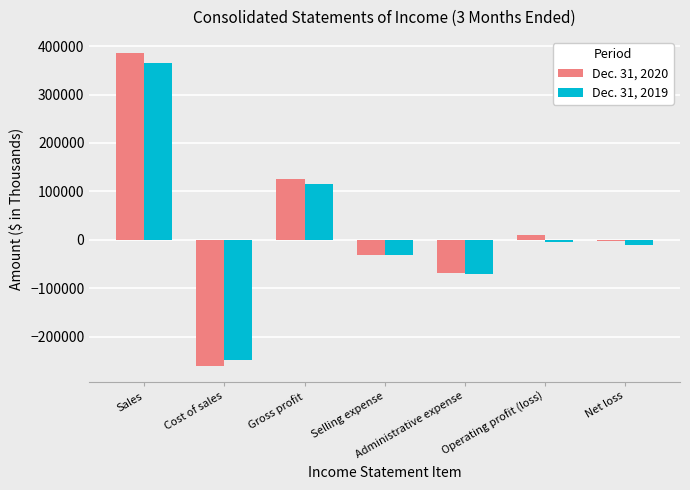

Is the value of Dec. 31, 2020 at Operating profit (loss) greater than the value of Dec. 31, 2019 at Administrative expense?

Yes